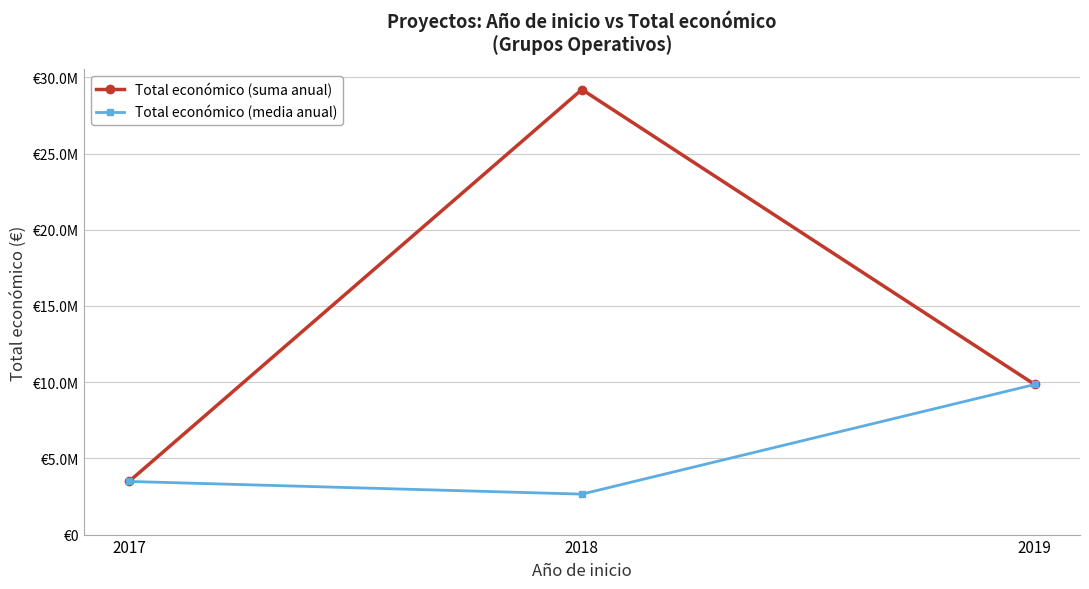

Reading right to left, extract all data points from this chart.

Total económico (suma anual): 9847932.0	29202284.0	3487018.0
Total económico (media anual): 9847932.0	2654753.1	3487018.0